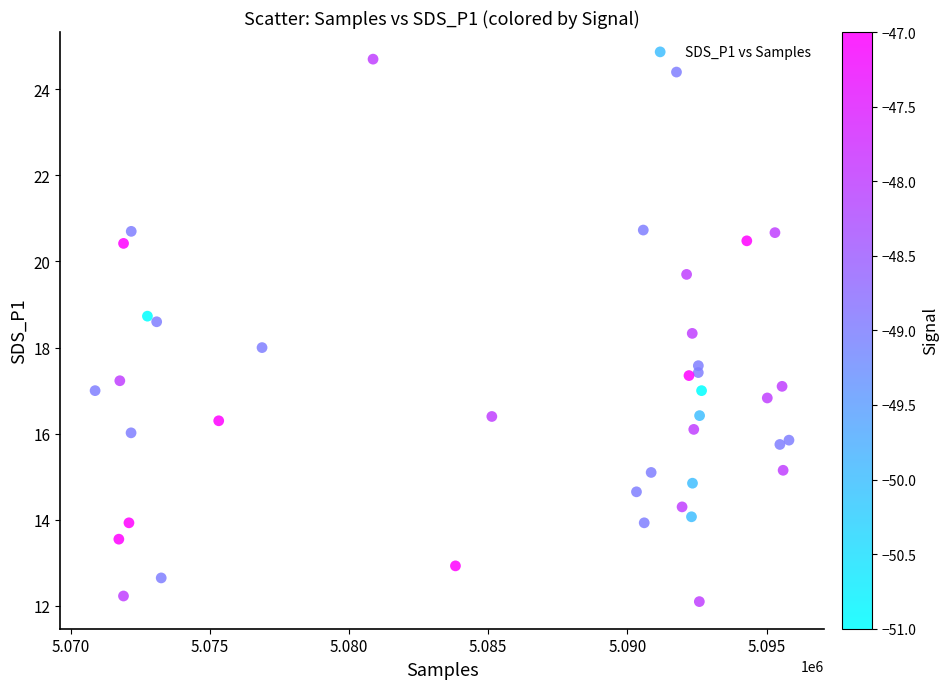

What is the range of Y values (max minus min)?

12.6